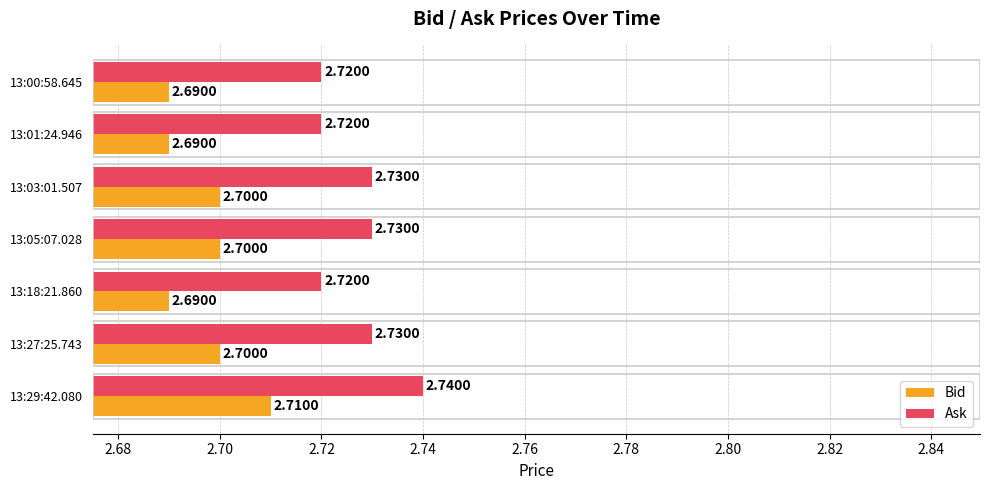

Which series has the largest total across all categories?

Ask